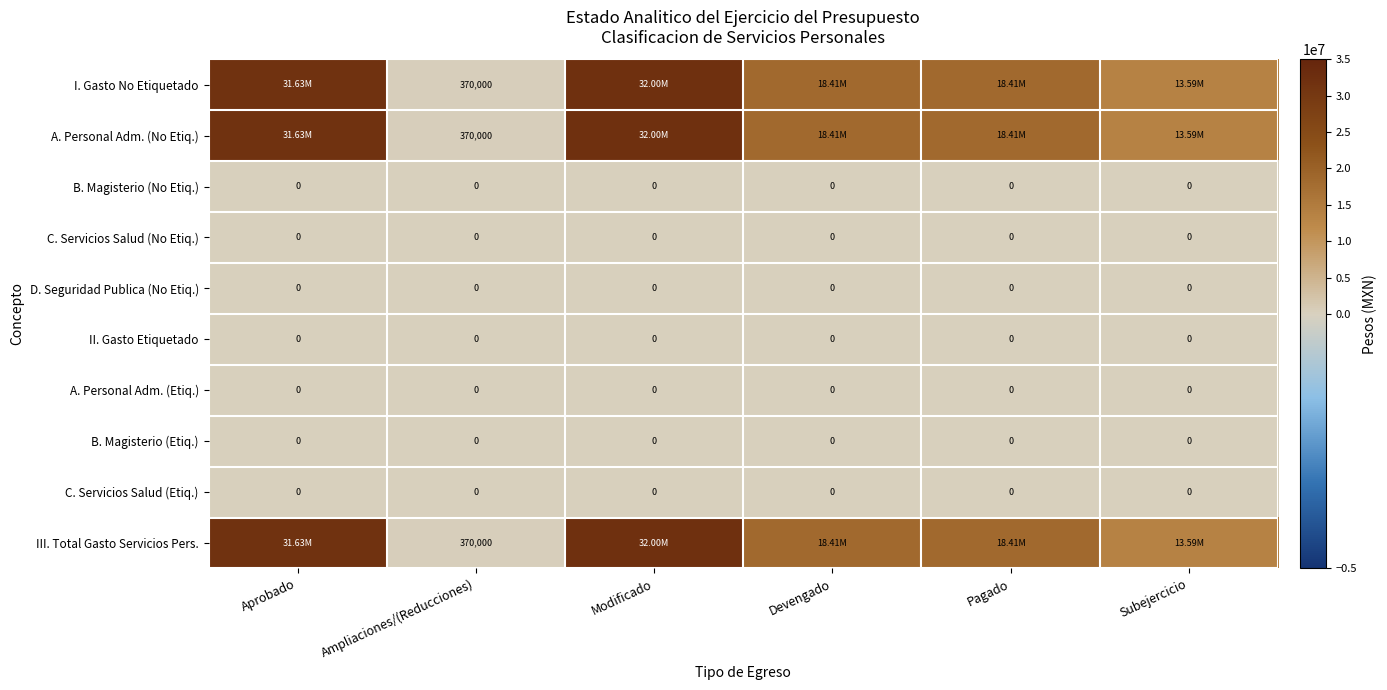

What is the total value across all series at Ampliaciones/(Reducciones)?

1110000.0